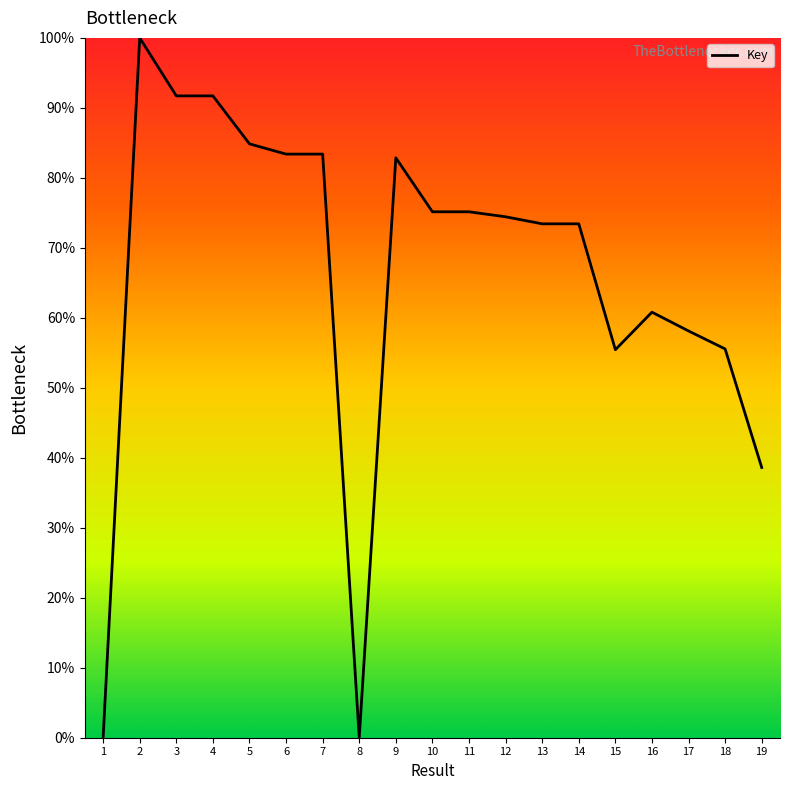

True or false: the data shows 73.4 at 13.

True